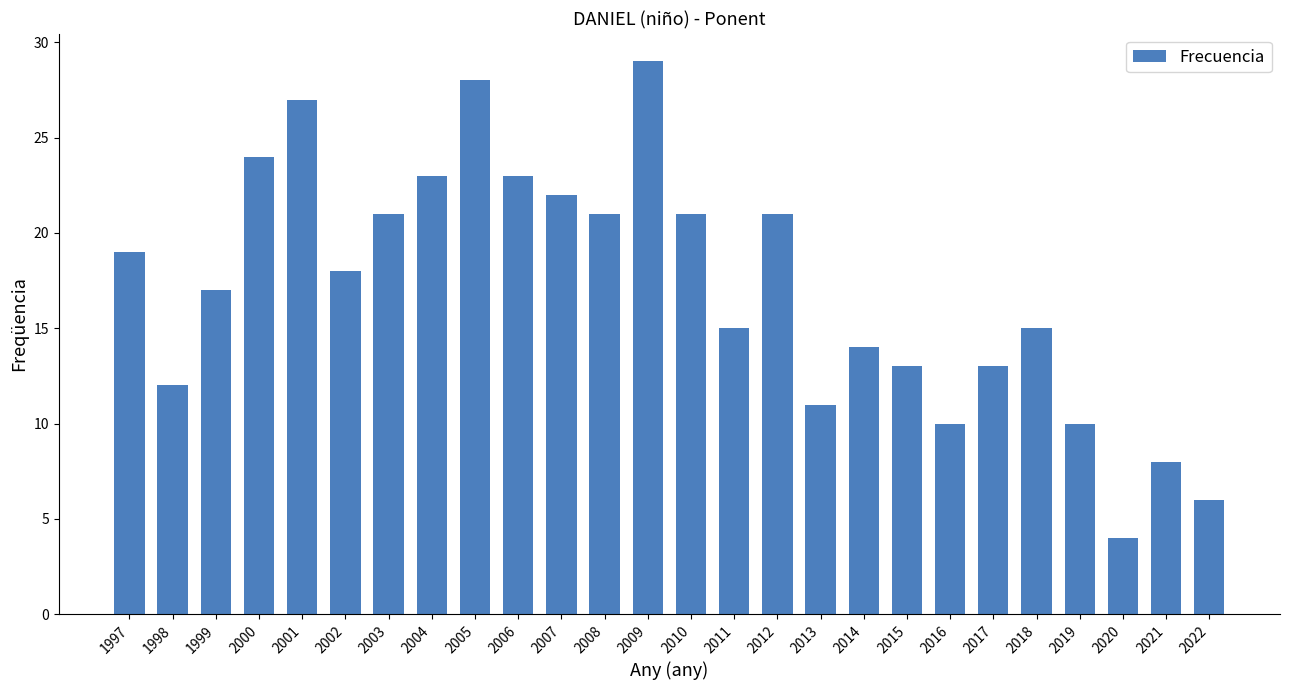

Are the bars grouped side by side (vs. stacked)?

No